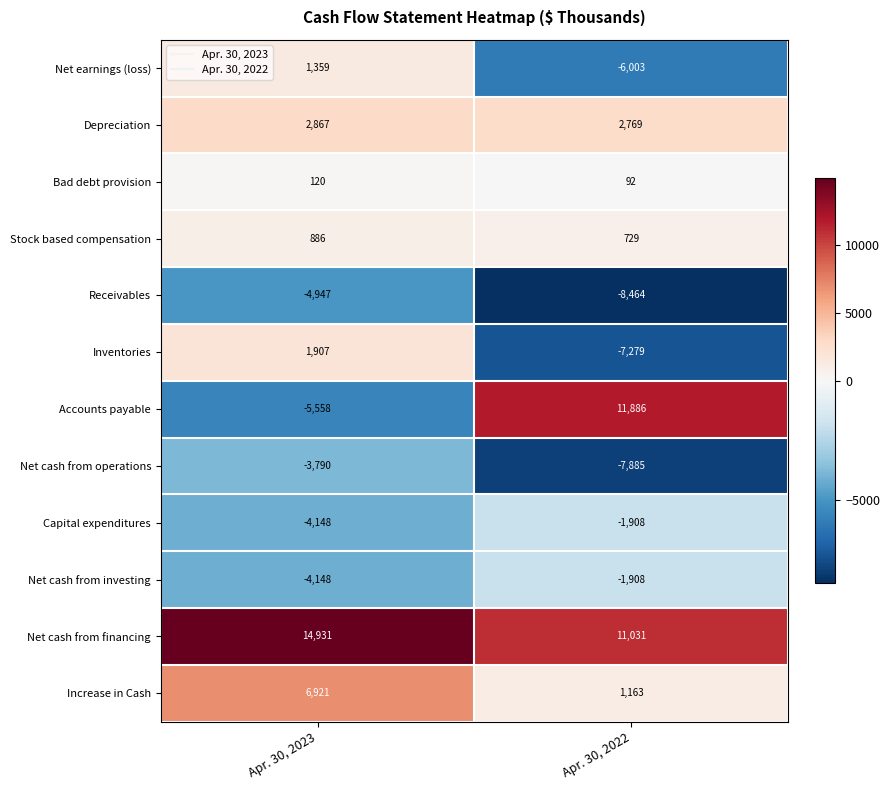

Rank the categories by Accounts payable value from highest to lowest.

Apr. 30, 2022, Apr. 30, 2023